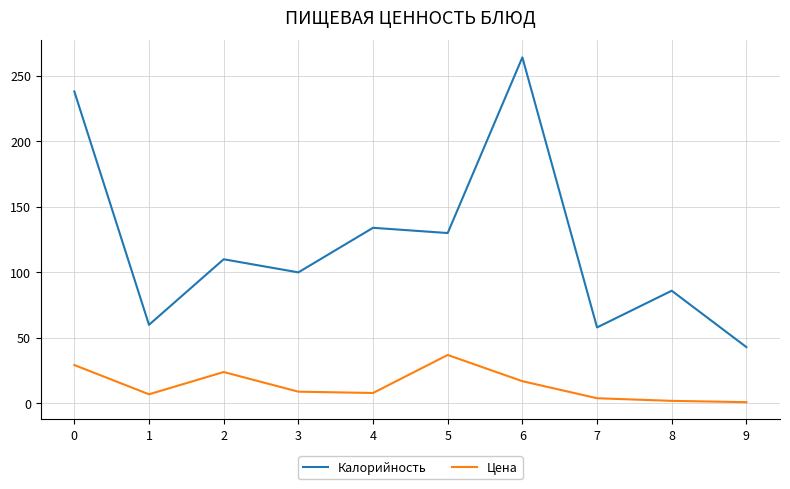

What value does the Цена series have at 2?

24.0